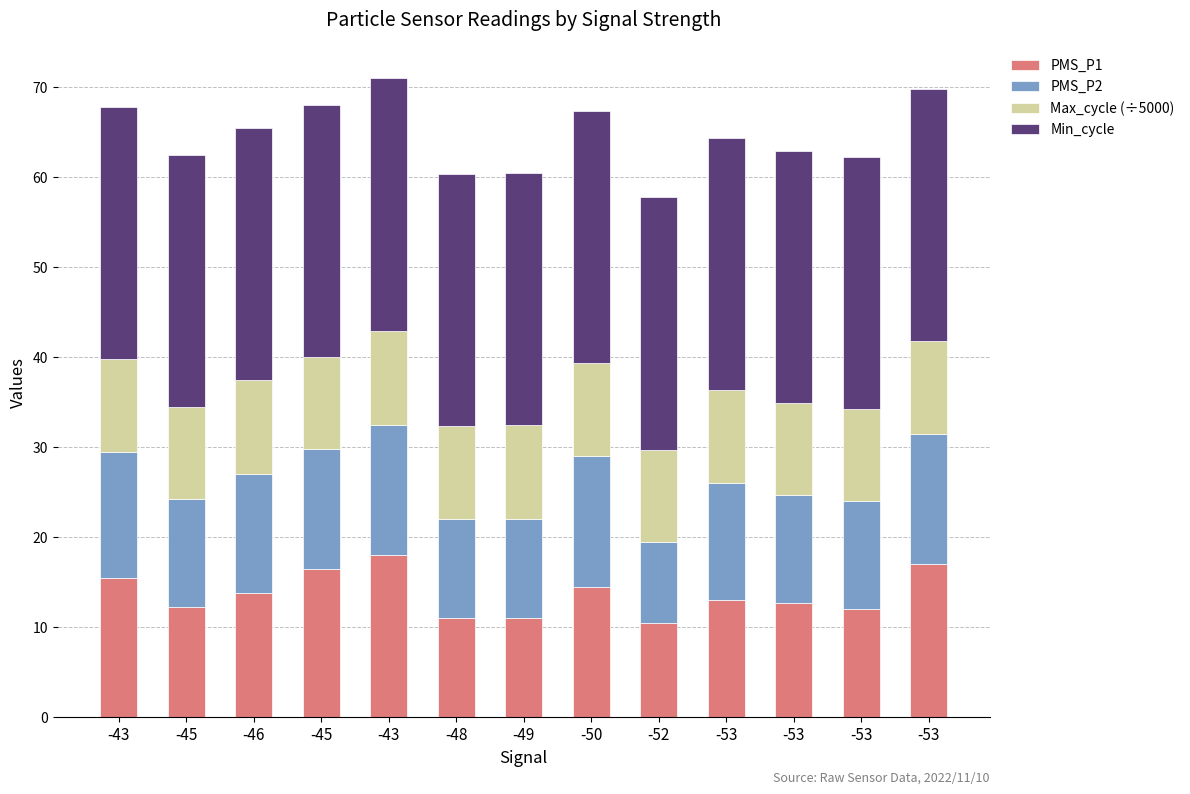

At -53, list the series in order from largest to smallest.

Min_cycle, PMS_P1, PMS_P2, Max_cycle (÷5000)